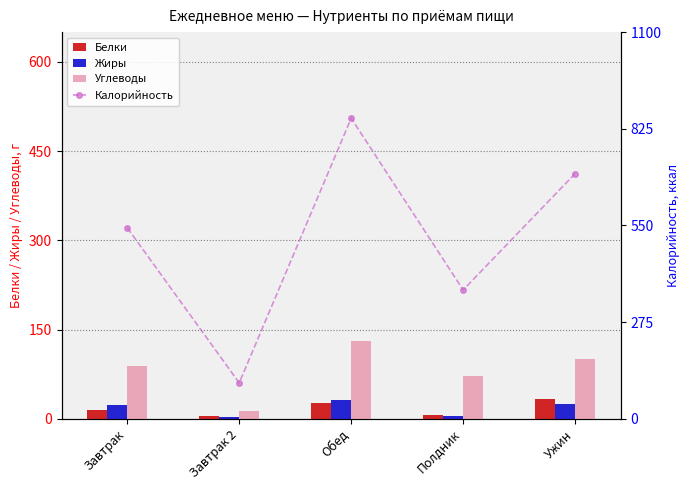

Which series changed the most between Обед and Полдник?

Калорийность